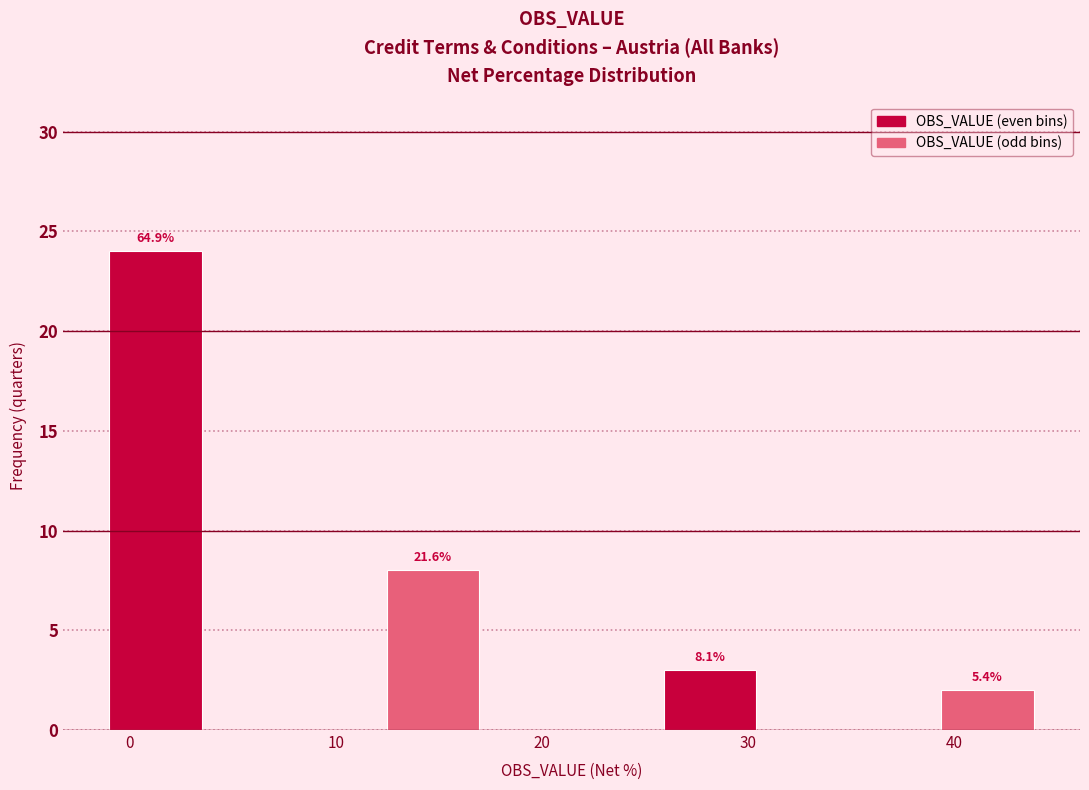

Which range on the x-axis has the tallest bar?

-1 to 3